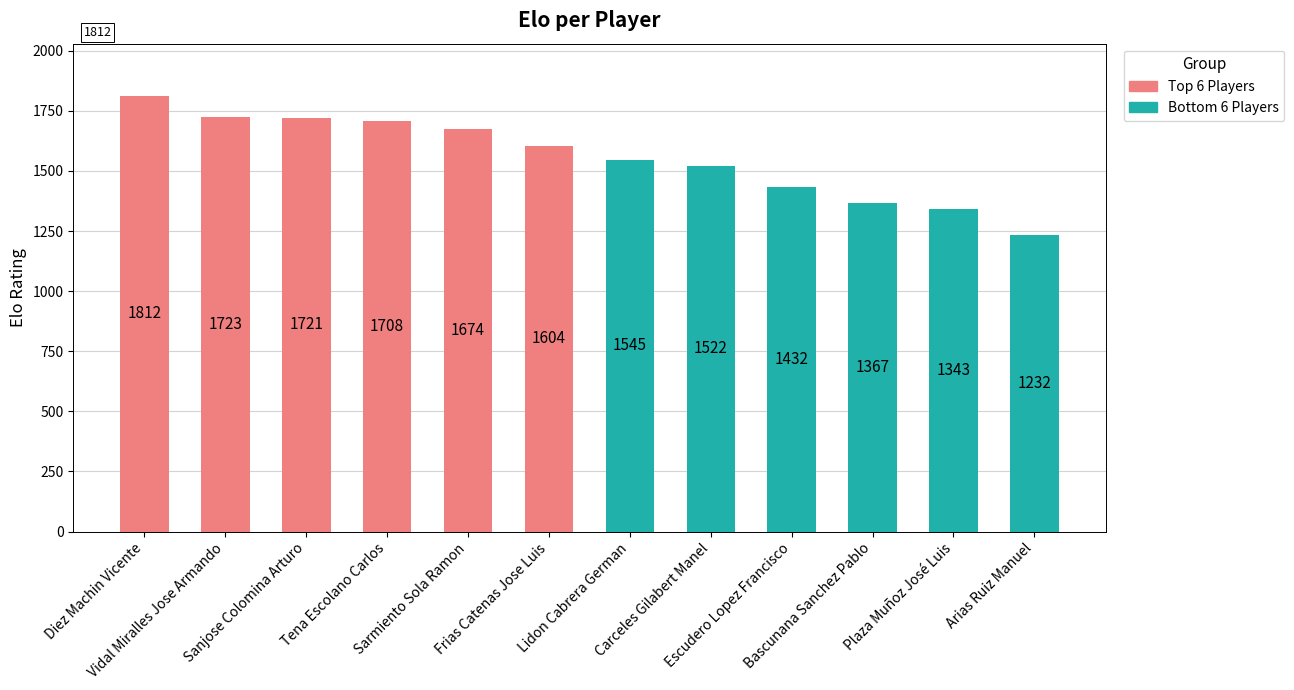

What position from the left is Escudero Lopez Francisco?

9